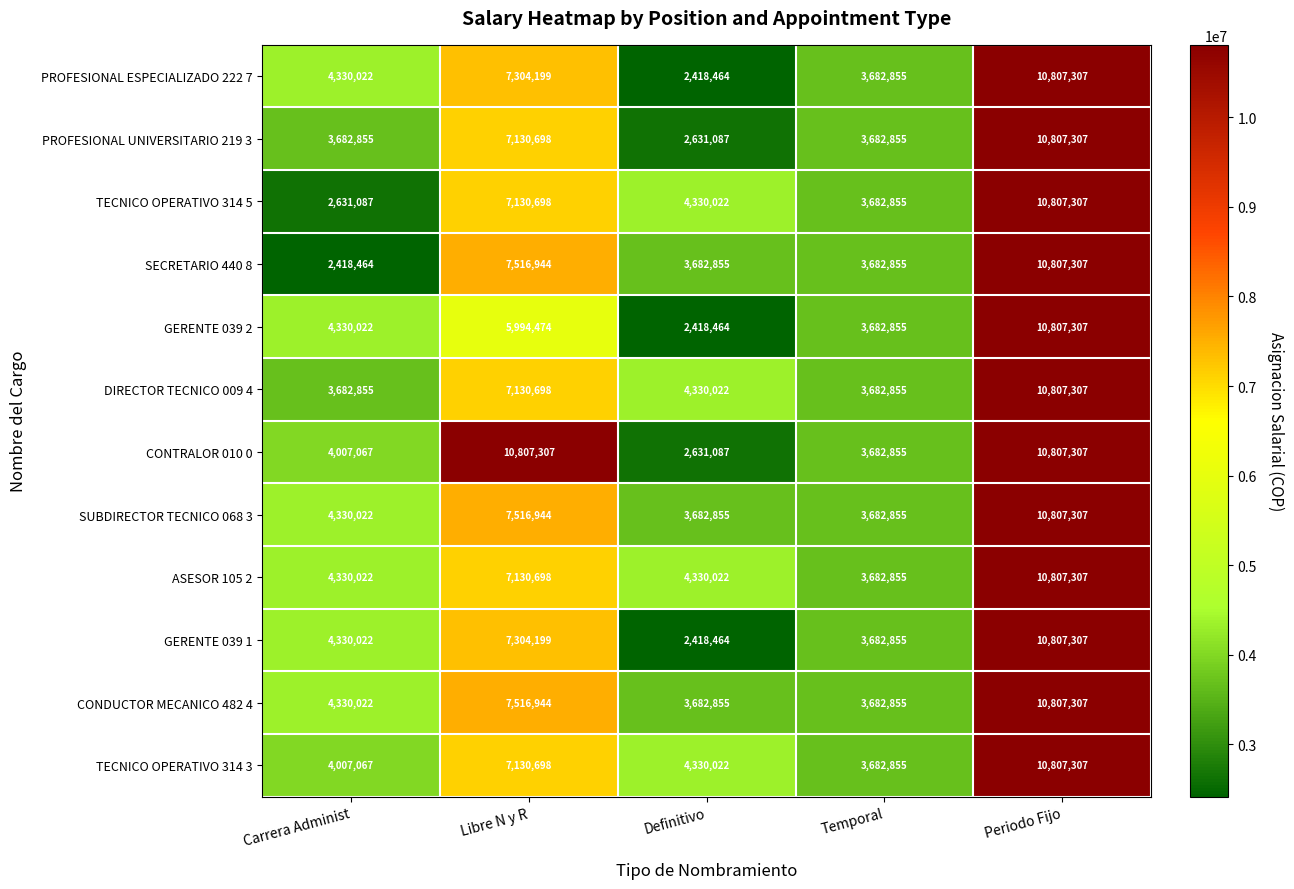

What is the sum of all GERENTE 039 1 values?

28542847